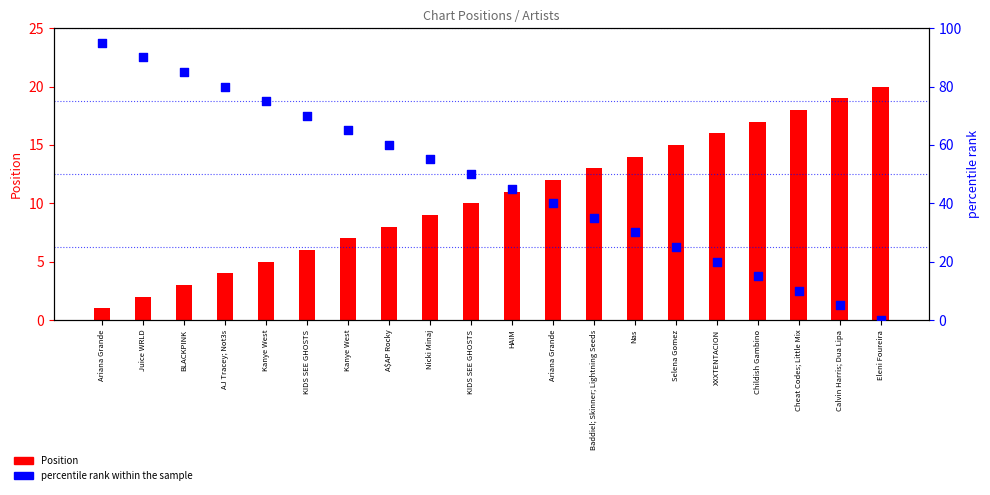

What are all the series names shown in the legend?

Position, percentile rank within the sample